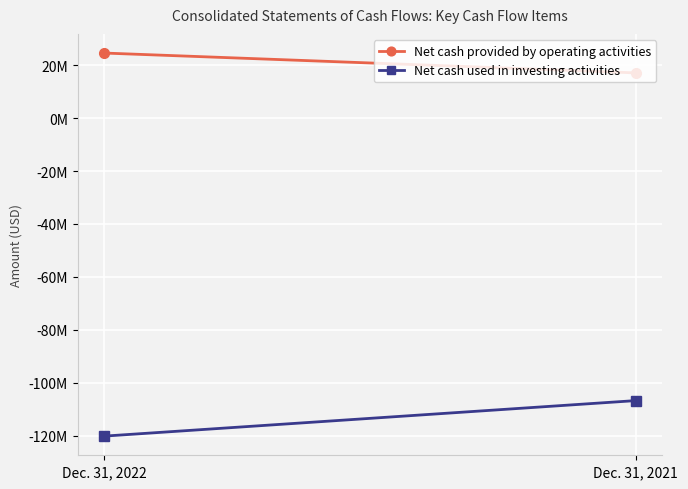

Where is Net cash used in investing activities nearest to the value -113?

Dec. 31, 2021